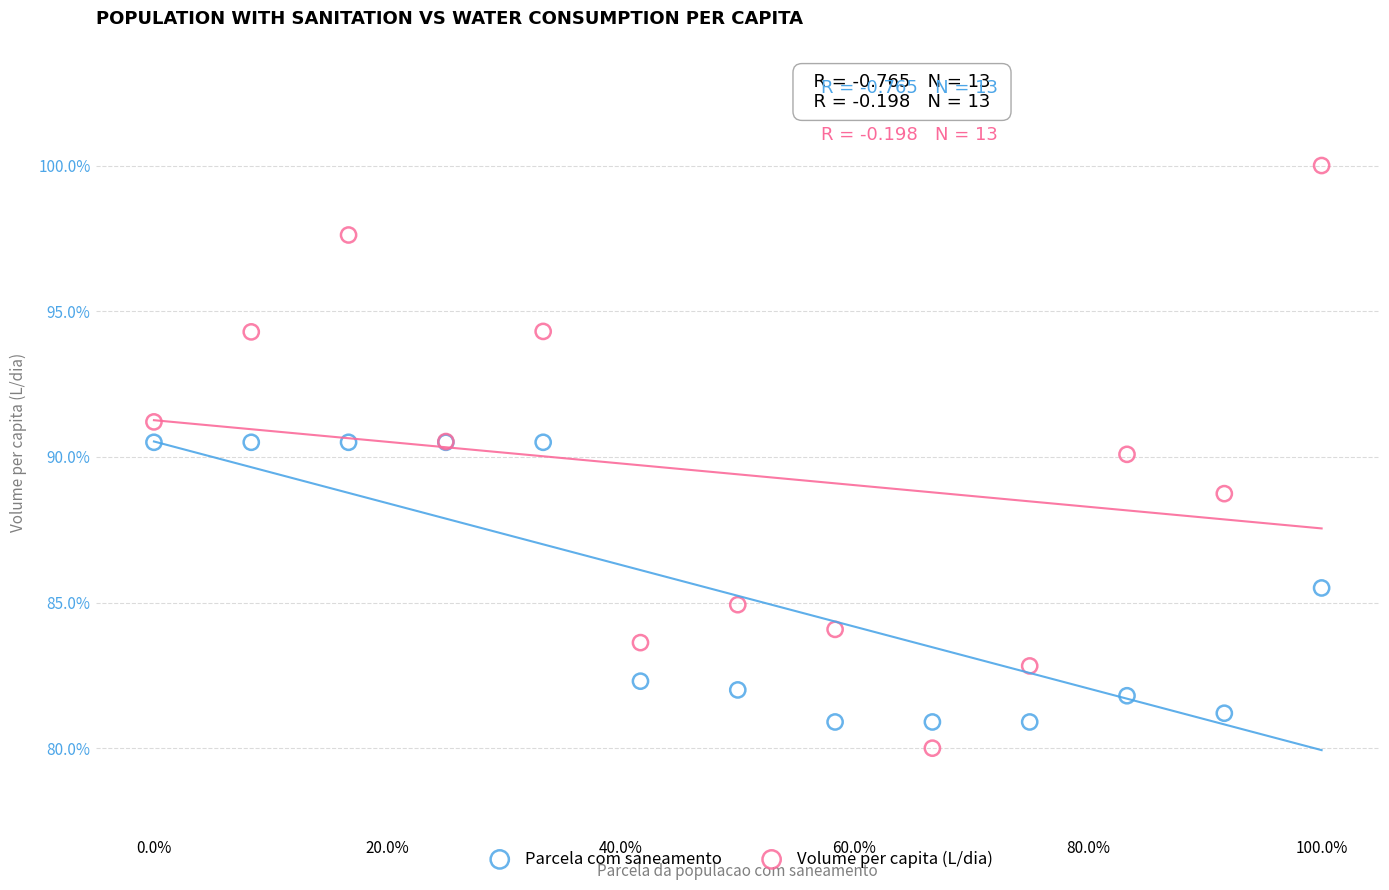

What are all the series names shown in the legend?

Parcela com saneamento, Volume per capita (L/dia)